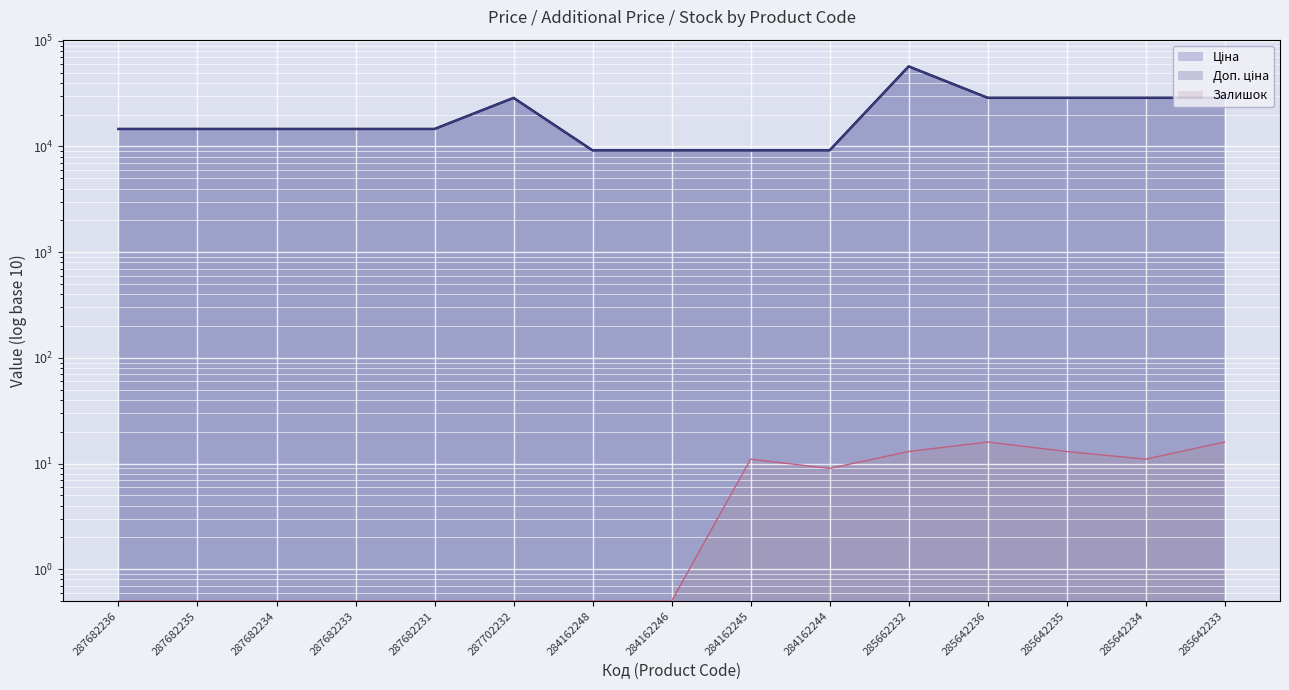

Which series has the largest total across all categories?

Ціна